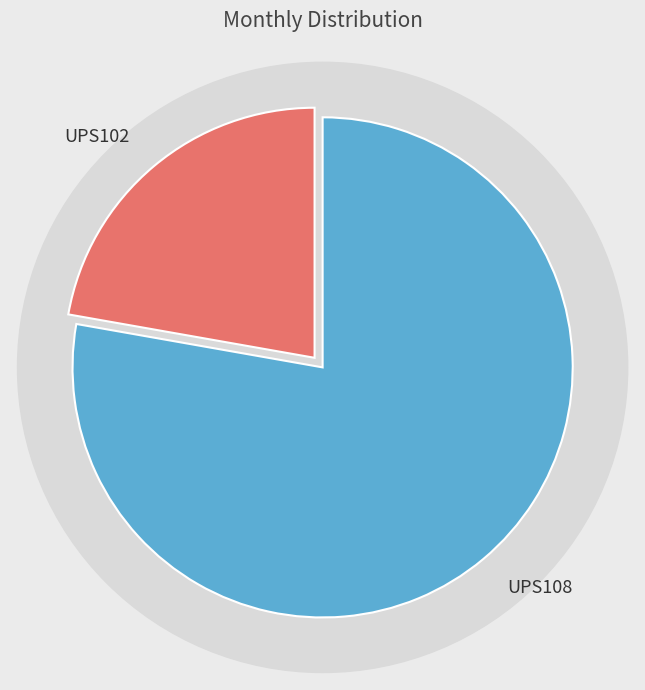

True or false: UPS102 accounts for 22% of the total.

True